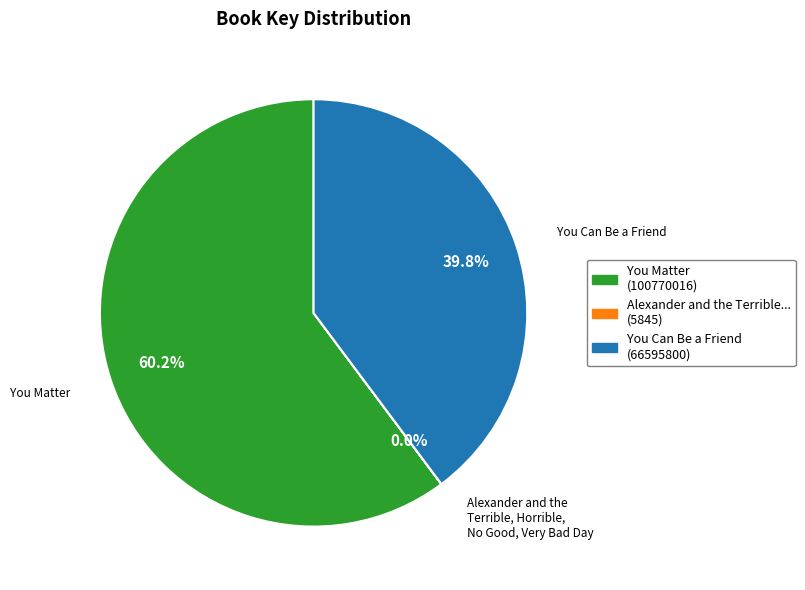

The You Can Be a Friend slice represents 48% of the pie. True or false?

False